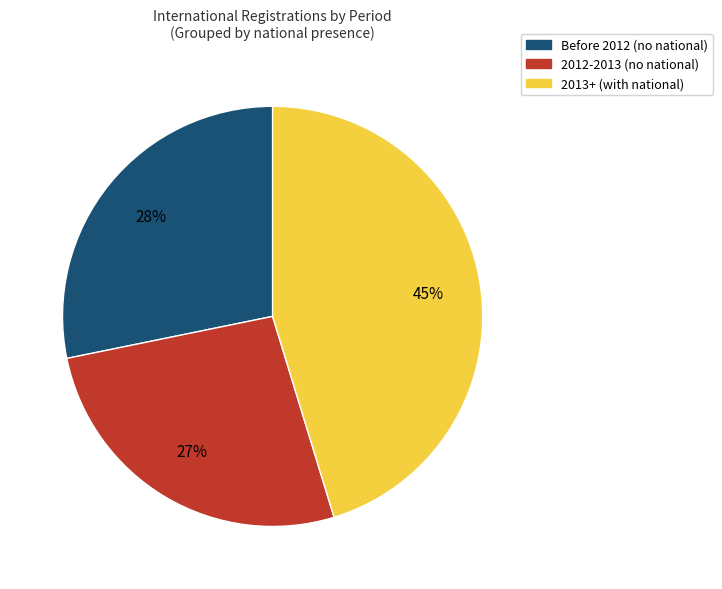

To the nearest percent, what is the difference between the Before 2012 (no national) and 2013+ (with national) slice percentages?

17%